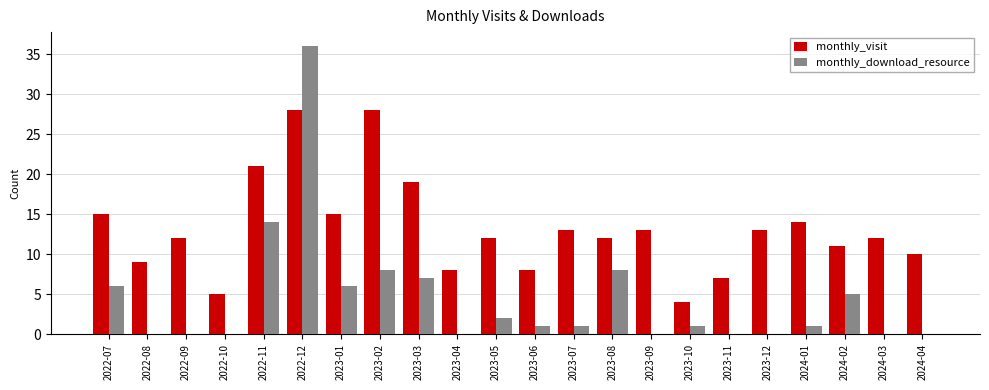

Are the bars horizontal?

No